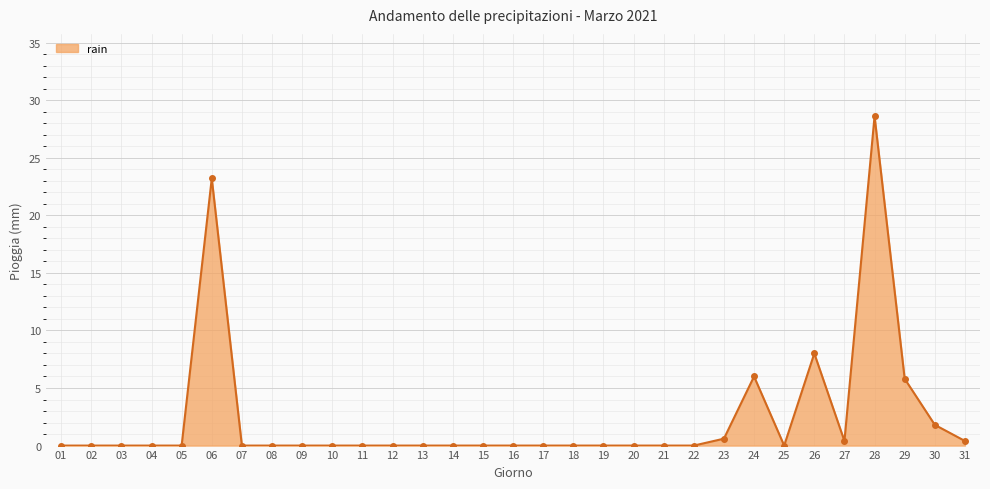

Which label corresponds to the largest value in the chart?

28